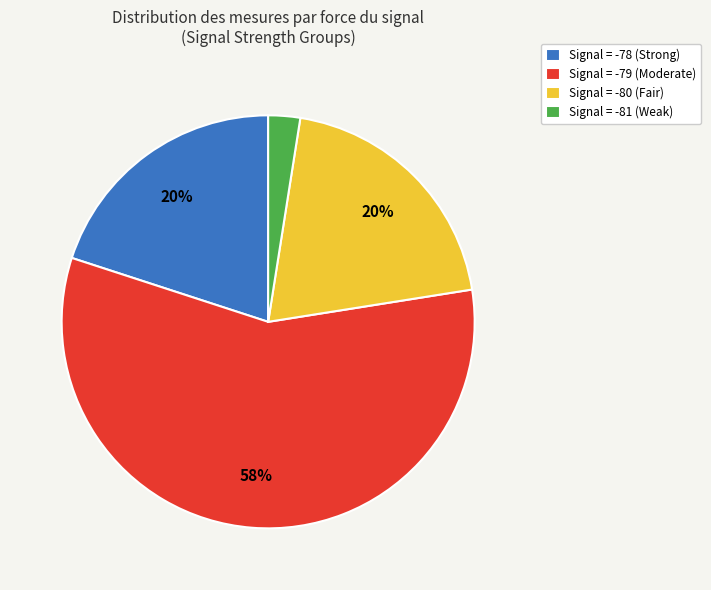

Combined, do Signal = -81 (Weak) and Signal = -80 (Fair) account for over 50%?

No